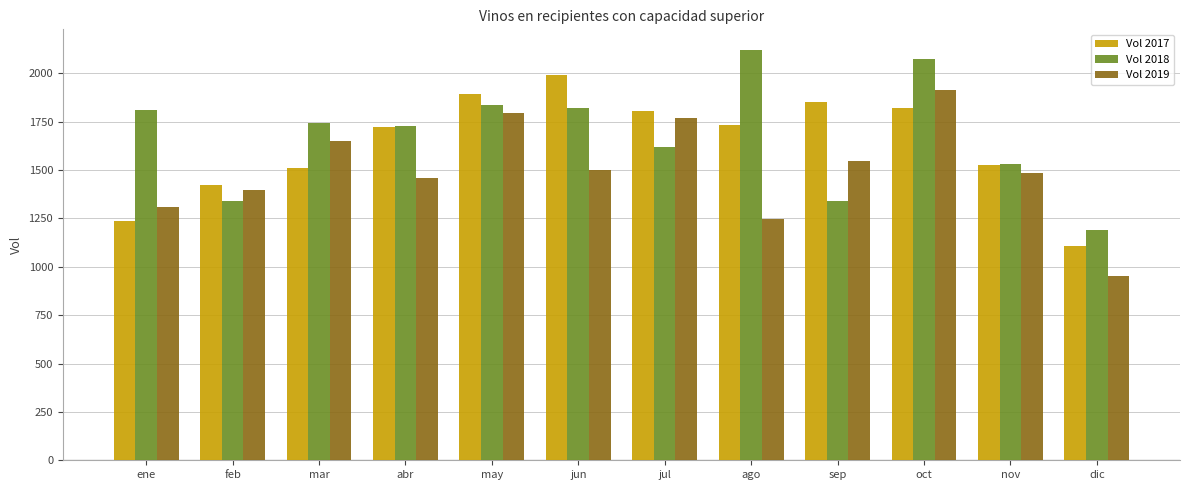

At ago, list the series in order from largest to smallest.

Vol 2018, Vol 2017, Vol 2019